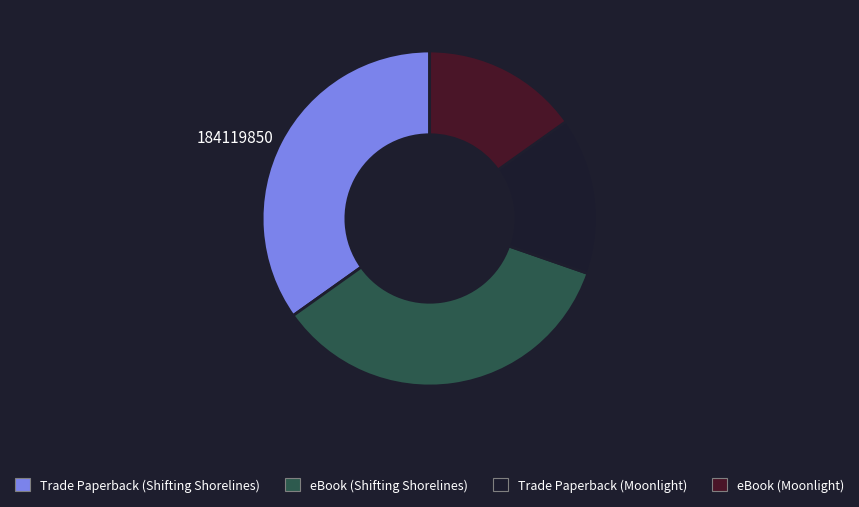

The eBook (Moonlight) slice represents 15% of the pie. True or false?

True